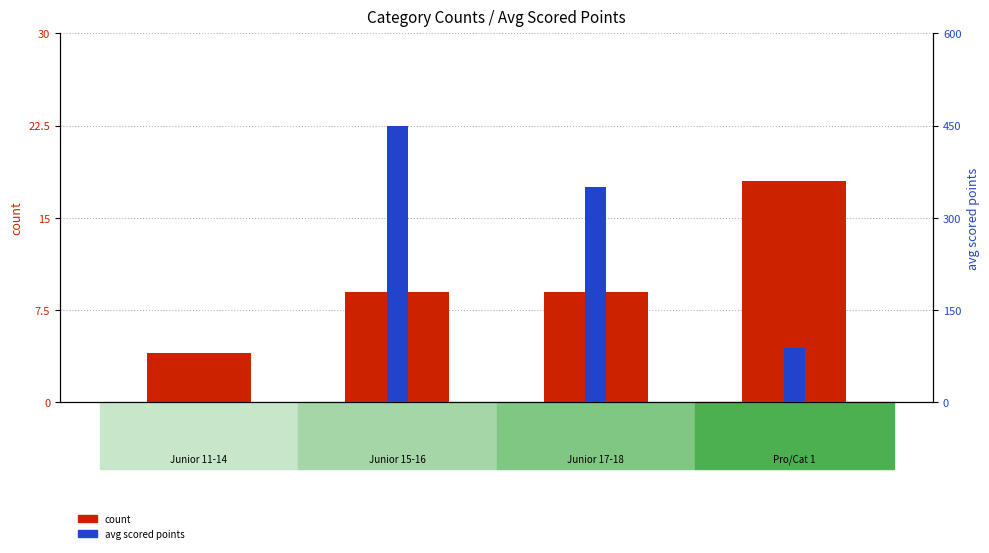

How many values in the count series are below 9?

1